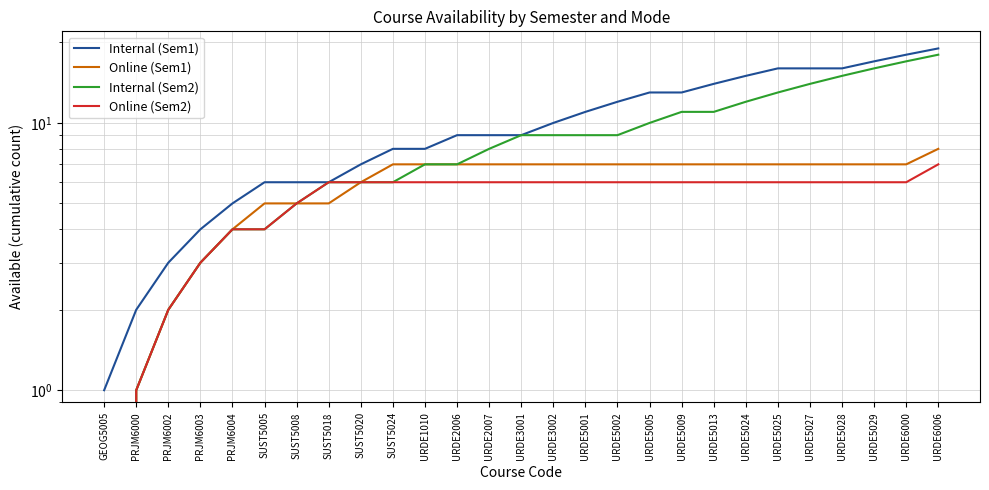

How many data points in Online (Sem2) are above 6?

1